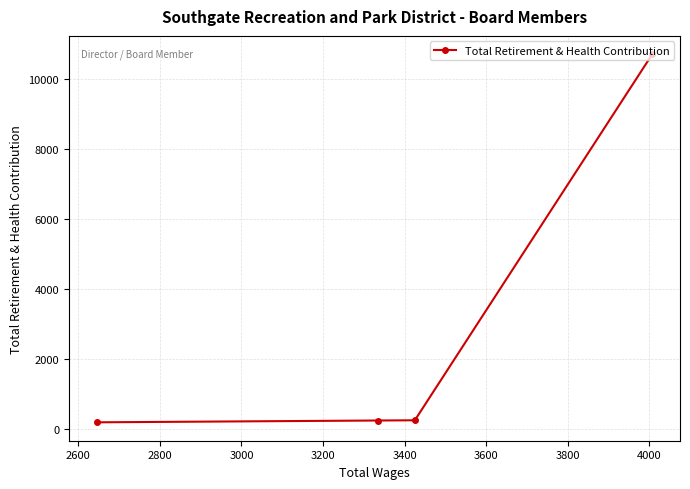

How many data points are less than 256?

2